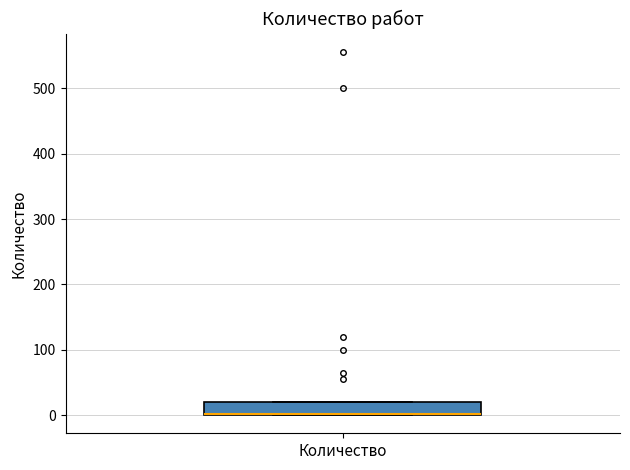

Read this box plot against the y-axis: the position of the median line, the range covered by the box, and the ends of both whiskers. The values are not printed on the chart, so give them approximately, as read against the axis.

median 0 (drawn on the box's lower edge), box 0 to 20, whiskers 0 to 20